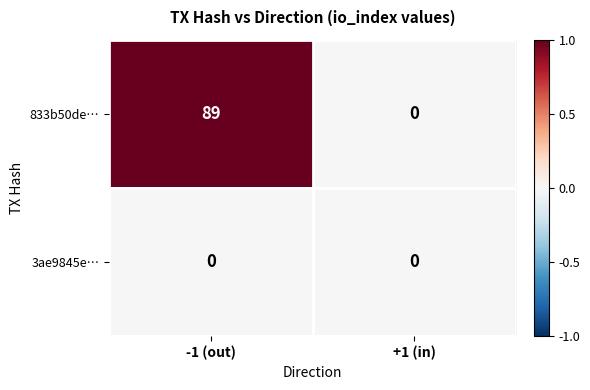

Which series has the largest total across all categories?

833b50de…